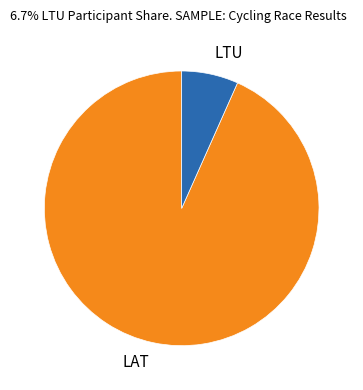

Combined, do LAT and LTU account for over 50%?

Yes